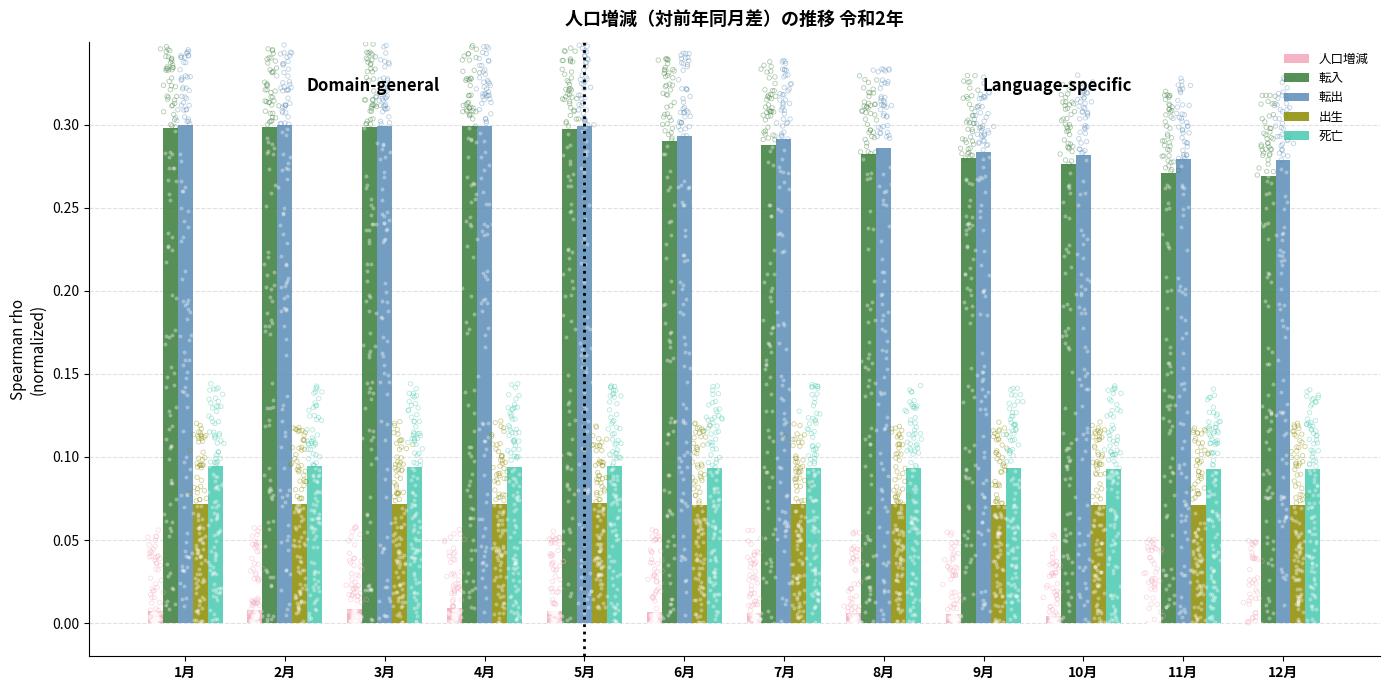

Which series reaches the minimum Y coordinate?

人口増減